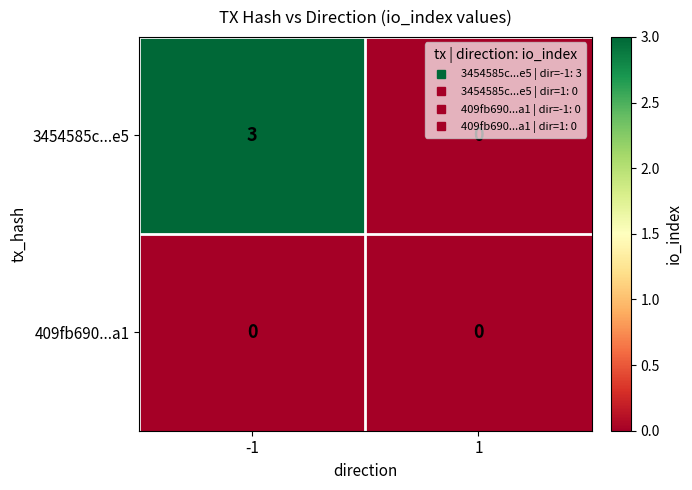

How many distinct data groups are displayed?

2